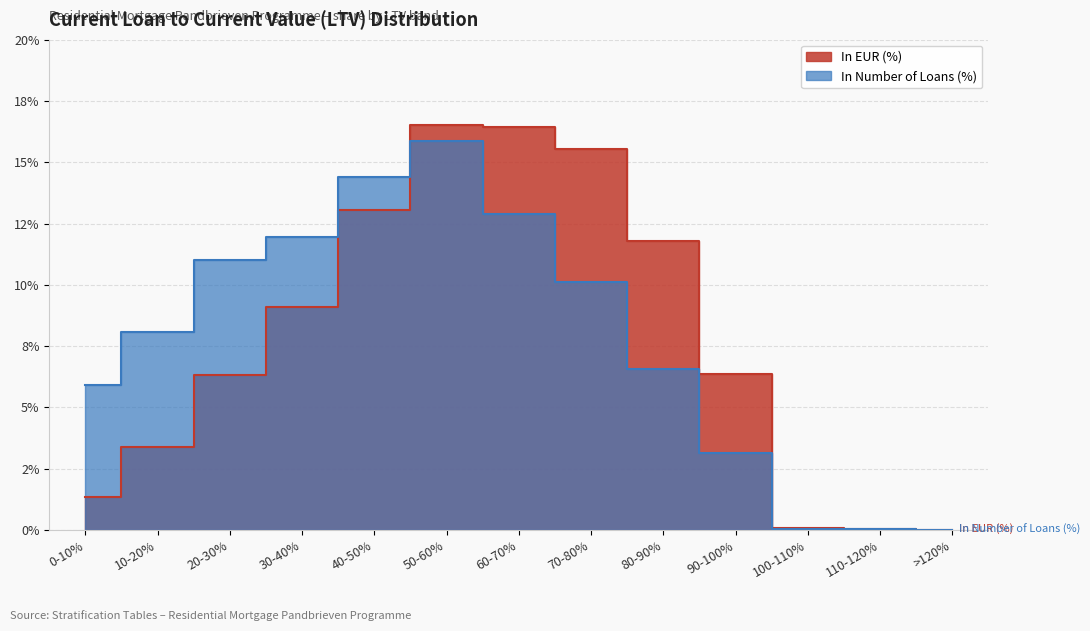

At which category is the sum across all series the highest?

50-60%